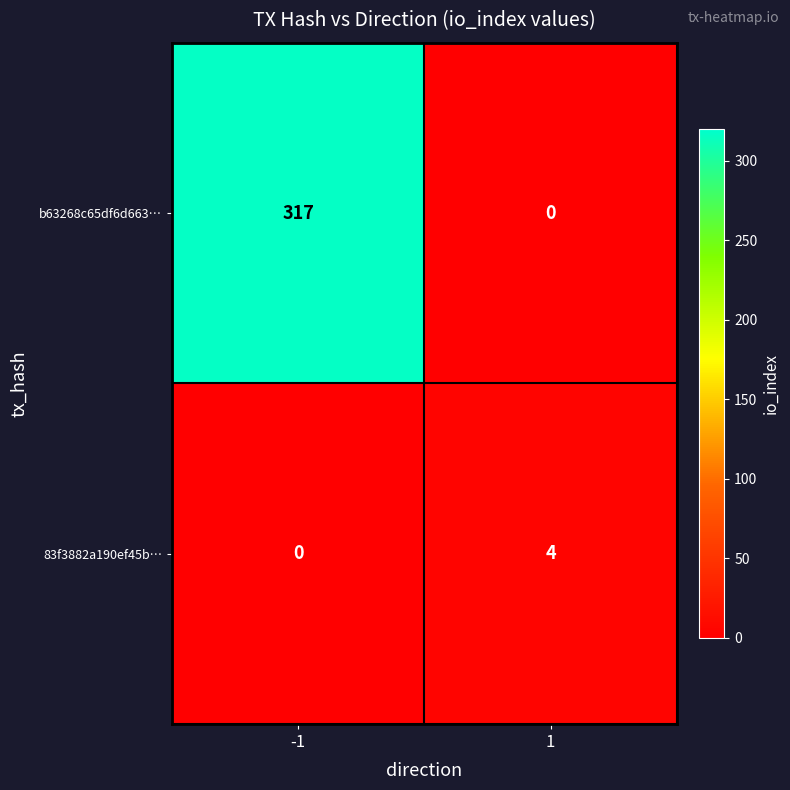

What is the maximum value shown in the chart?

317